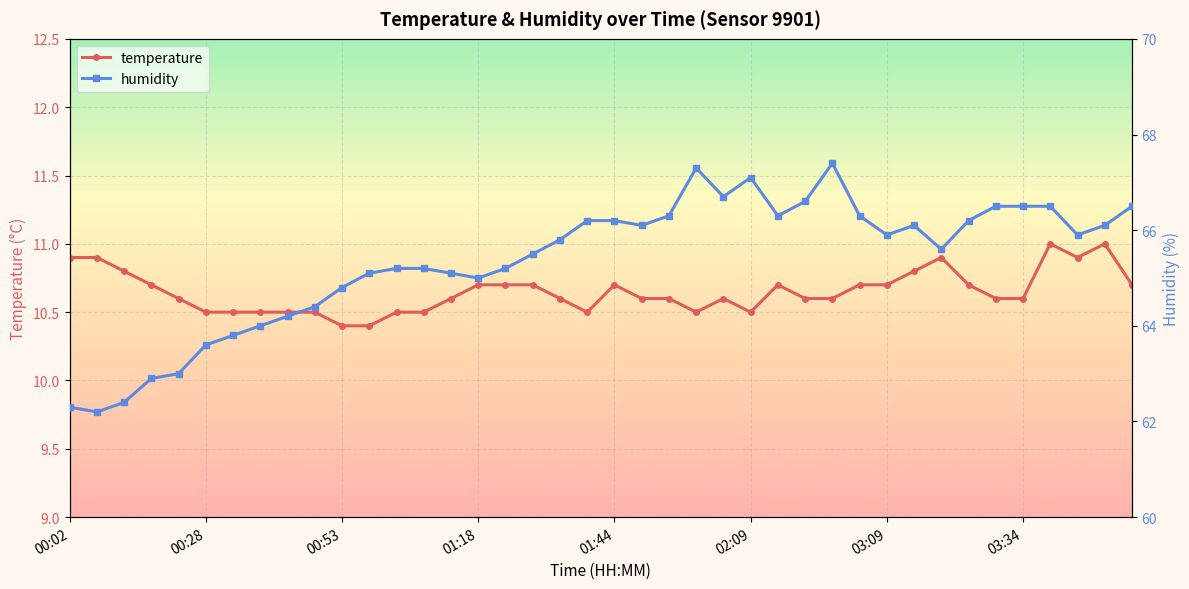

What is the highest value of the temperature series?

11.0